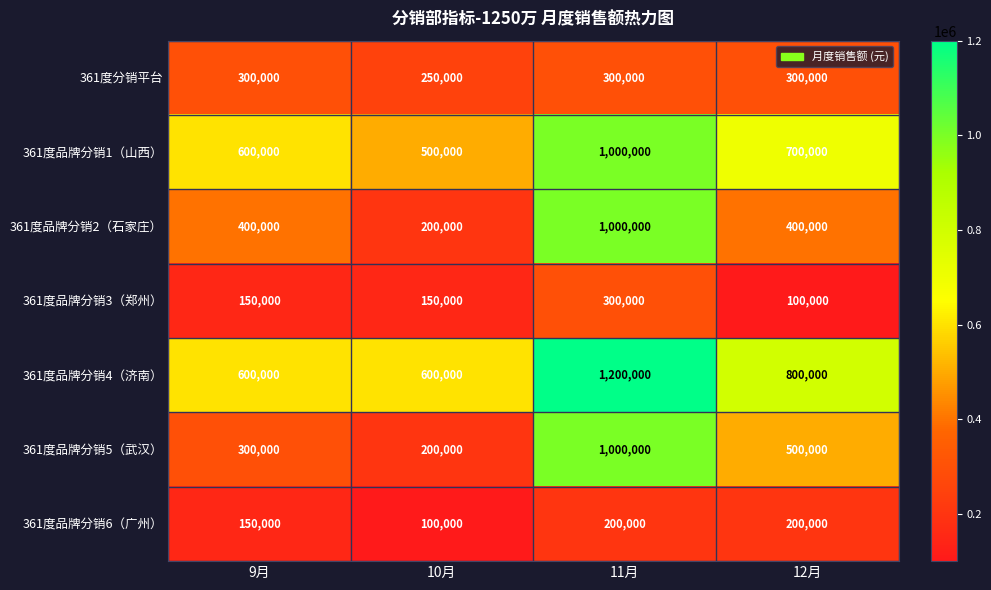

Reading left to right, what are all the values shown in this chart?

361度分销平台: 300000	250000	300000	300000
361度品牌分销1（山西）: 600000	500000	1000000	700000
361度品牌分销2（石家庄）: 400000	200000	1000000	400000
361度品牌分销3（郑州）: 150000	150000	300000	100000
361度品牌分销4（济南）: 600000	600000	1200000	800000
361度品牌分销5（武汉）: 300000	200000	1000000	500000
361度品牌分销6（广州）: 150000	100000	200000	200000